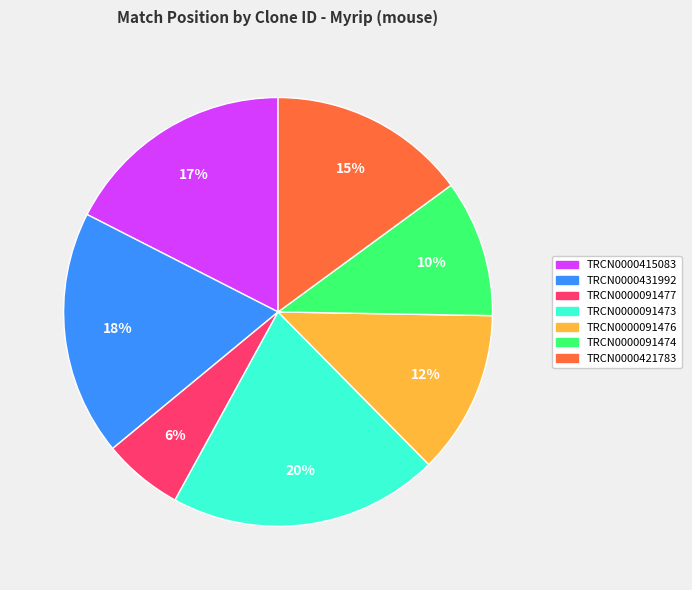

Combined, do TRCN0000415083 and TRCN0000091477 account for over 50%?

No